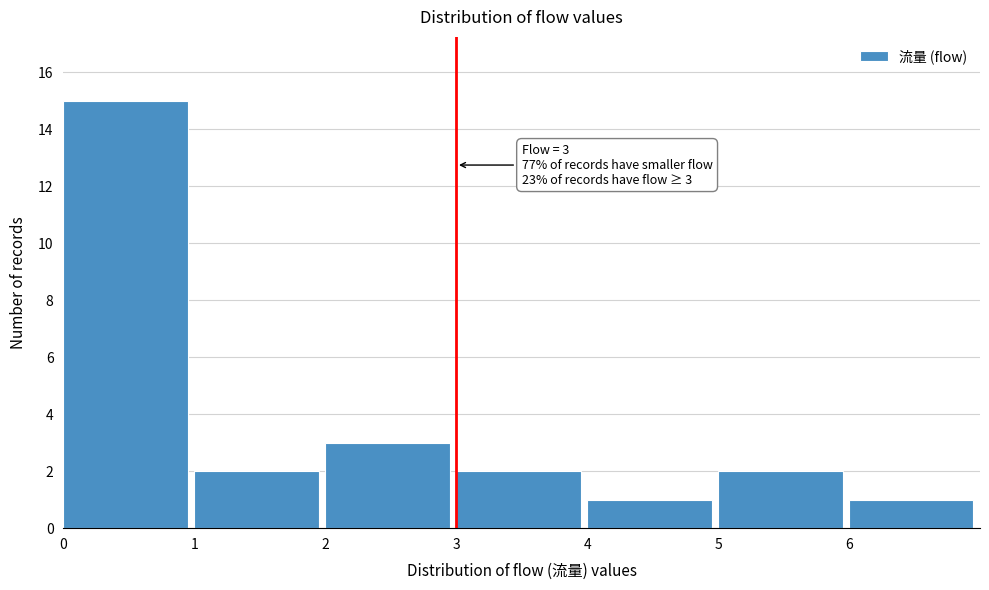

Over which range of the x-axis is the bar tallest?

0 to 1